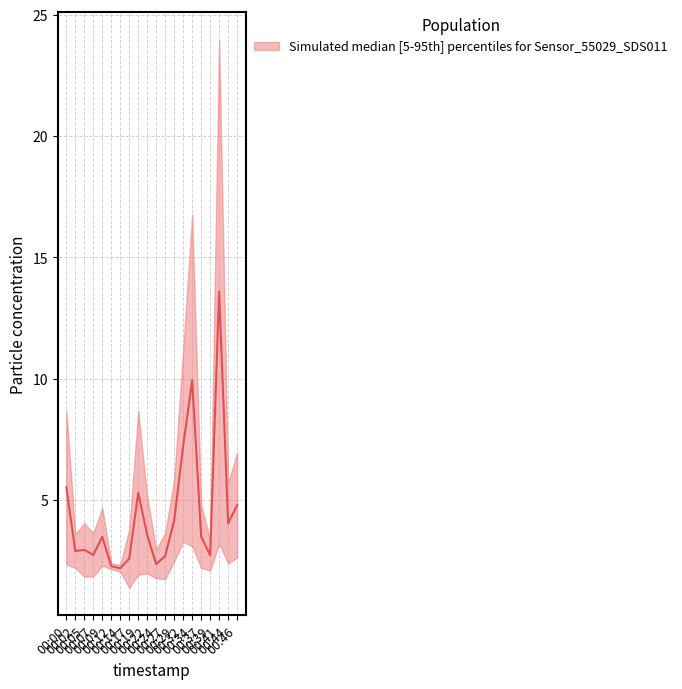

List the labels in order of value, smallest first.

00:14, 00:12, 00:24, 00:17, 00:27, 00:39, 00:07, 00:02, 00:05, 00:09, 00:37, 00:22, 00:44, 00:29, 00:46, 00:19, 00:00, 00:32, 00:34, 00:41